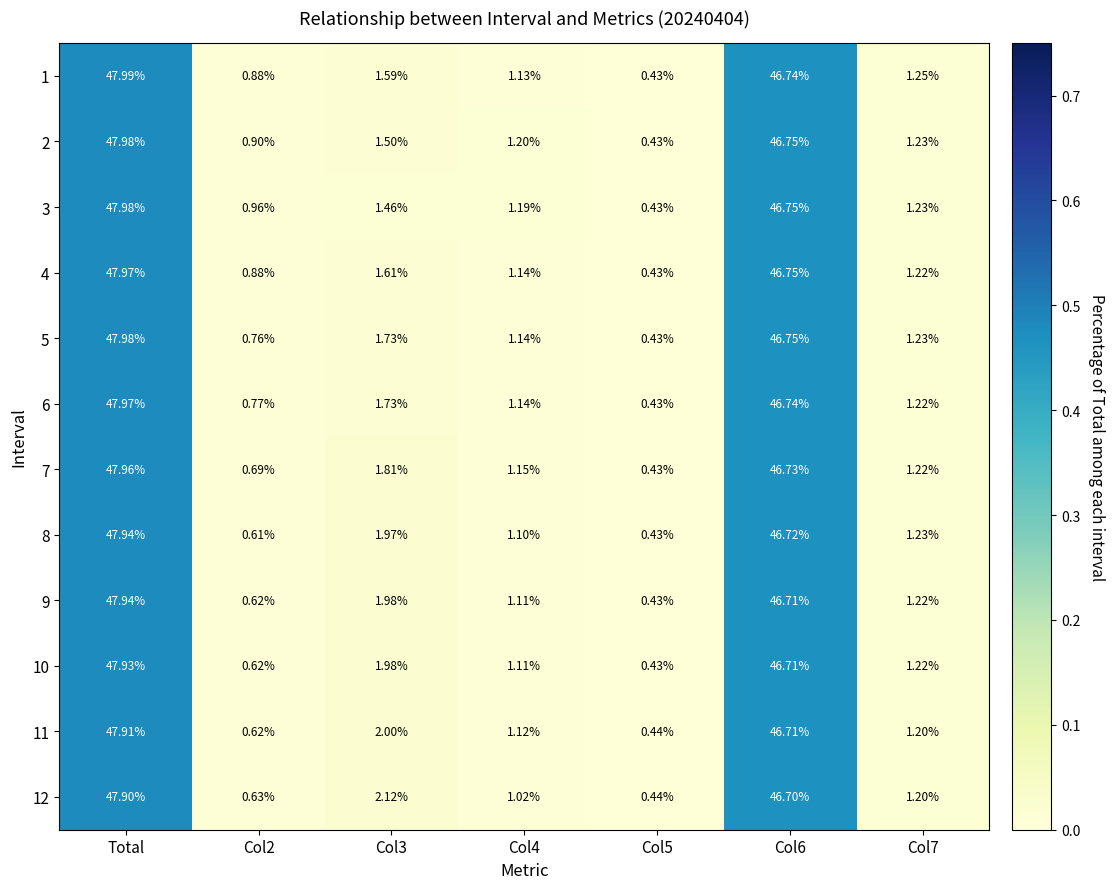

At which category is the sum across all series the highest?

Total